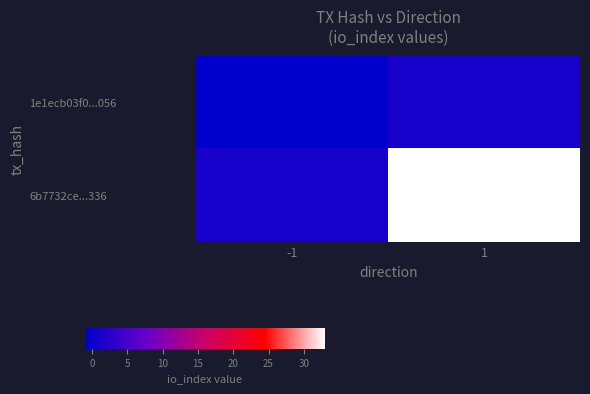

What is the spread (max minus min) of values at -1?

2